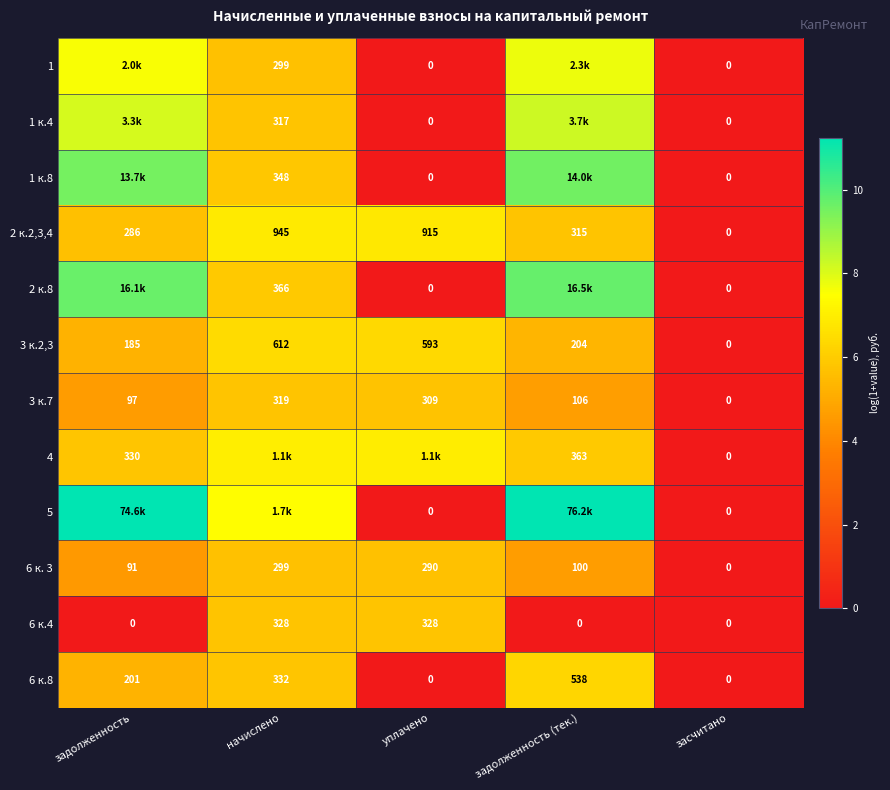

At how many categories does at least one series exceed 4?

4